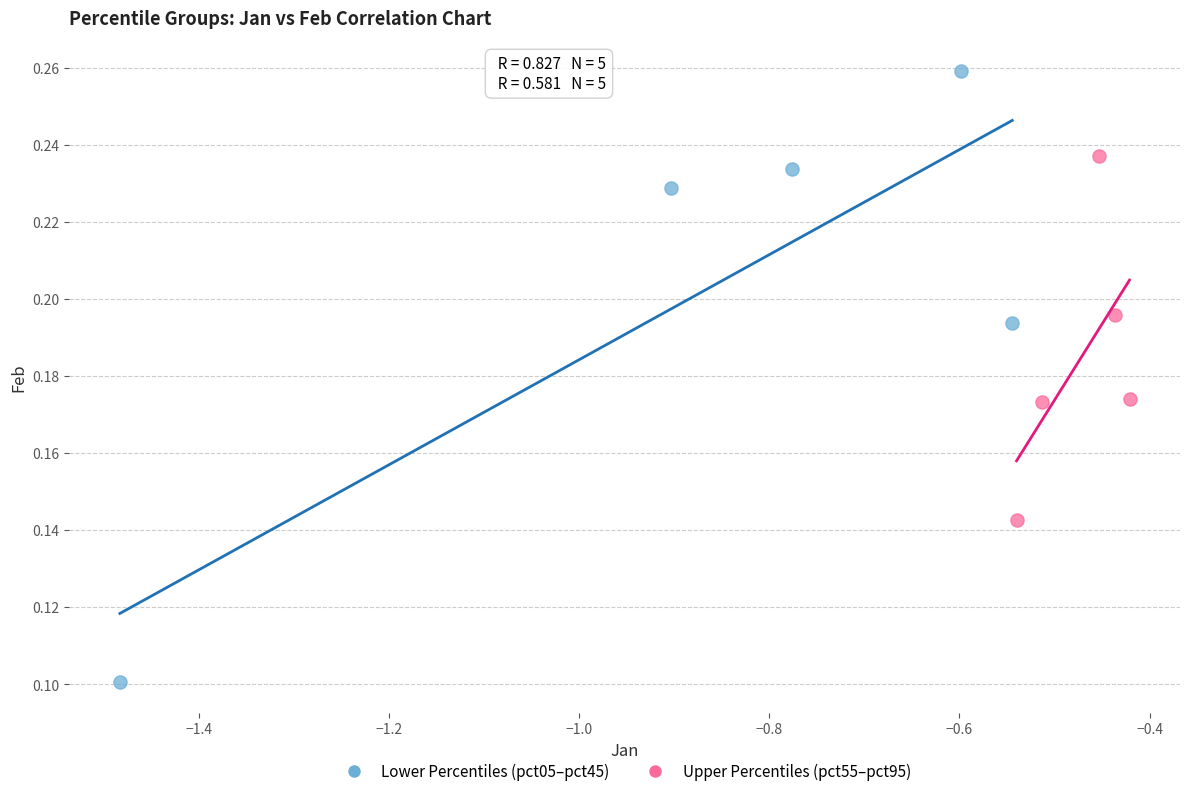

Which series contains the lowest Y value?

Lower Percentiles (pct05–pct45)